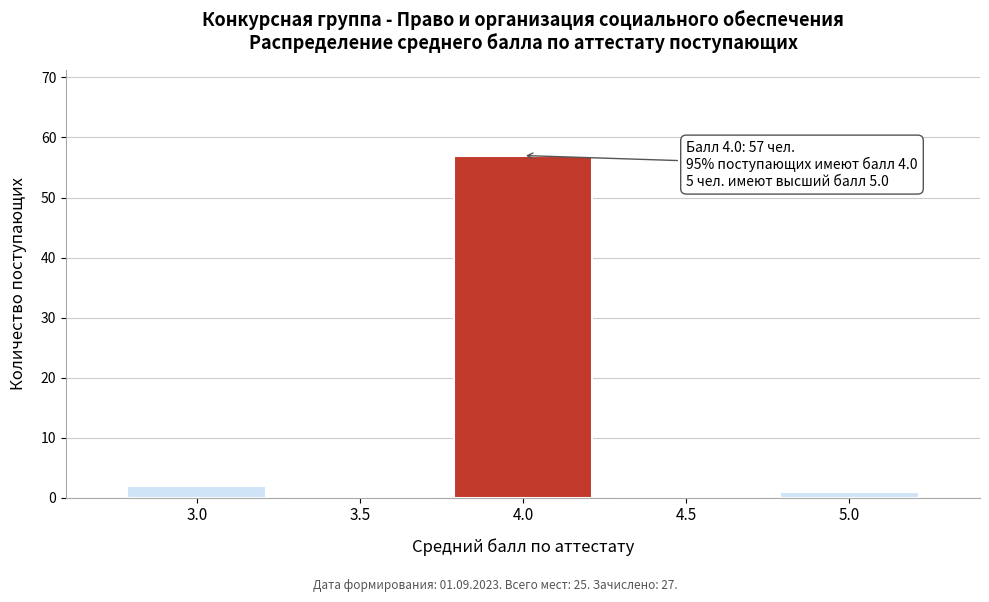

Reading left to right, extract all data points from this chart.

3.0=2	3.5=0	4.0=57	4.5=0	5.0=1